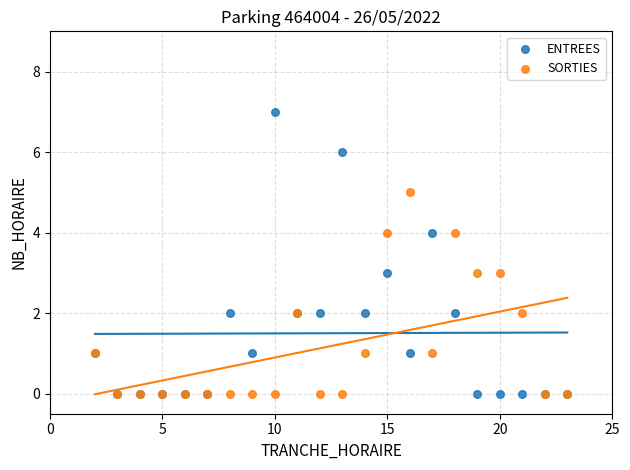

Which series reaches the maximum Y coordinate?

ENTREES